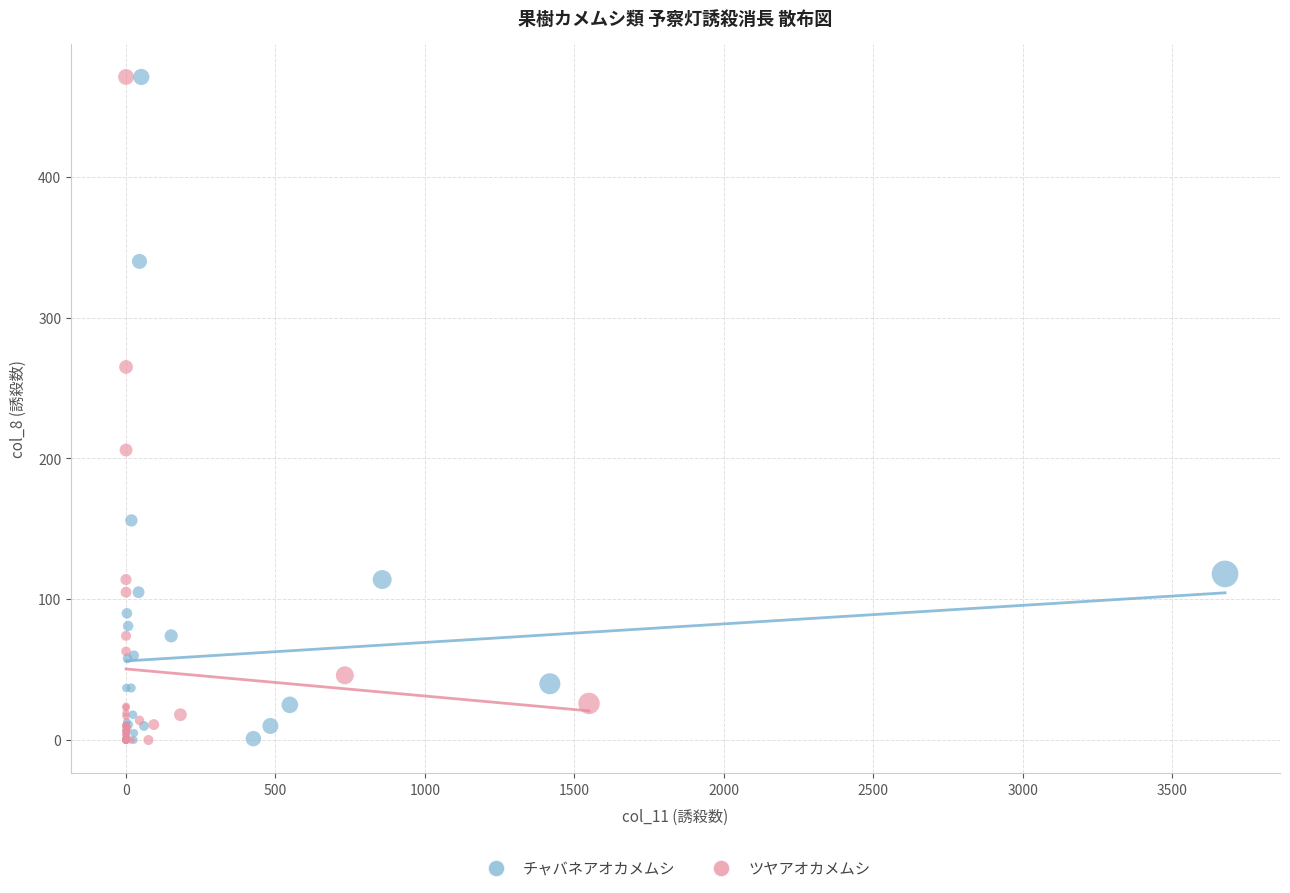

What are all the series names shown in the legend?

チャバネアオカメムシ, ツヤアオカメムシ